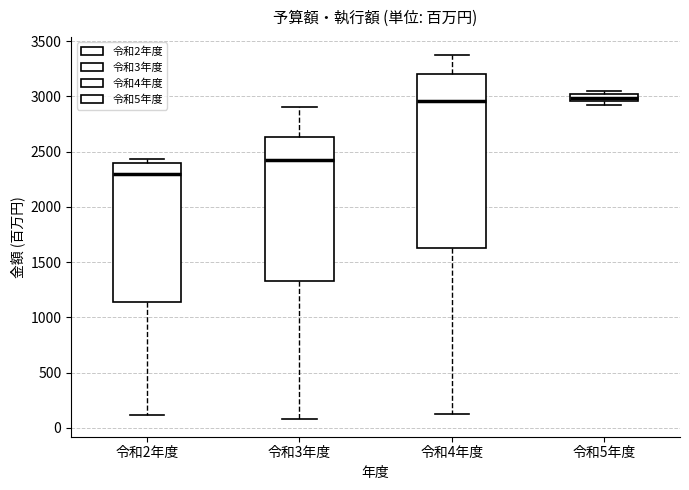

Comparing the boxes themselves (not the whiskers), which one is the tallest?

令和4年度